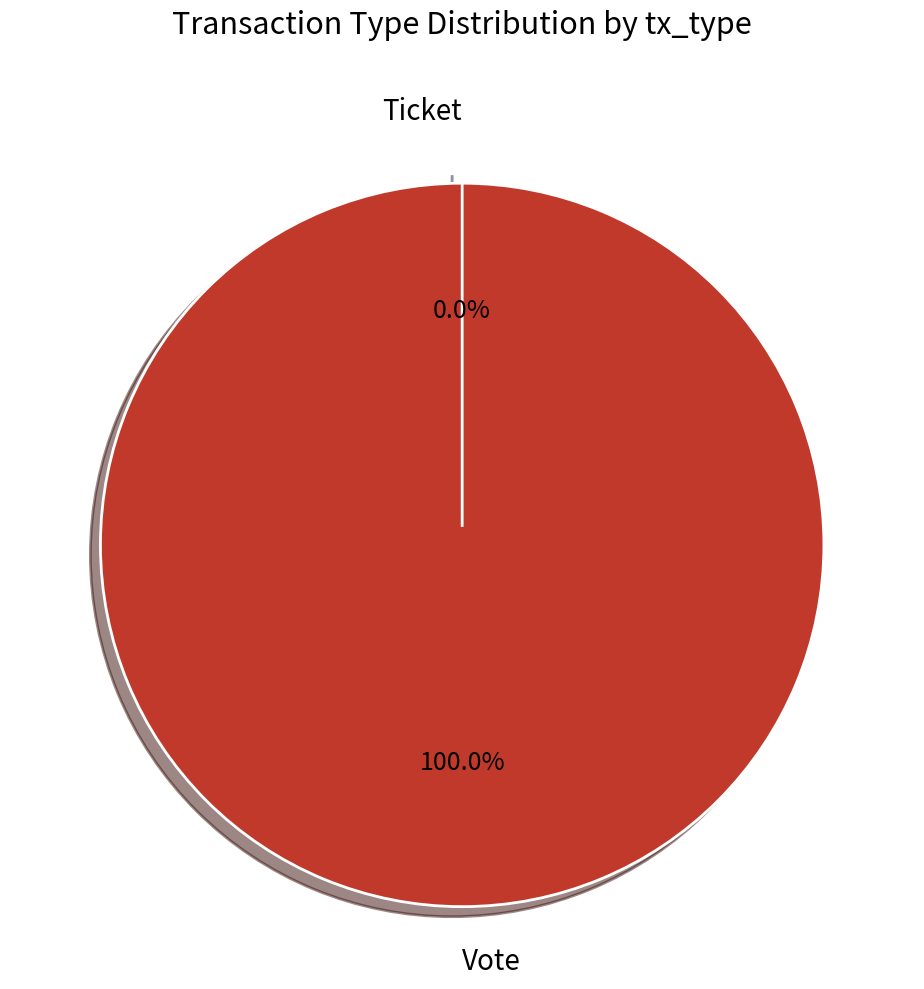

To the nearest percent, what is the difference between the largest and smallest slice percentages?

100%